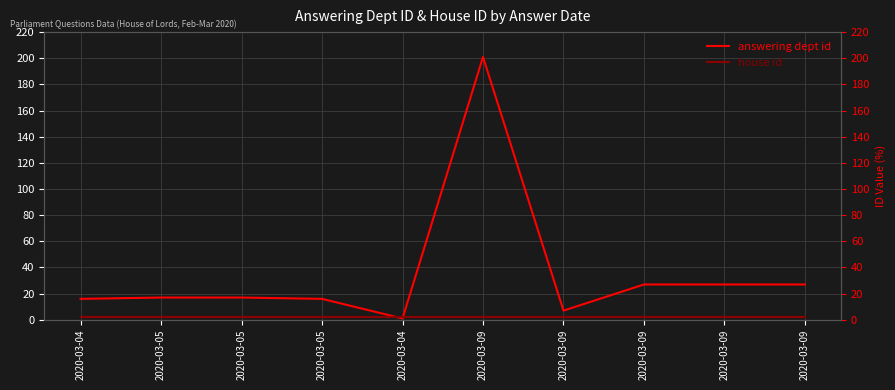

How many interior local valleys does the answering dept id series have?

2